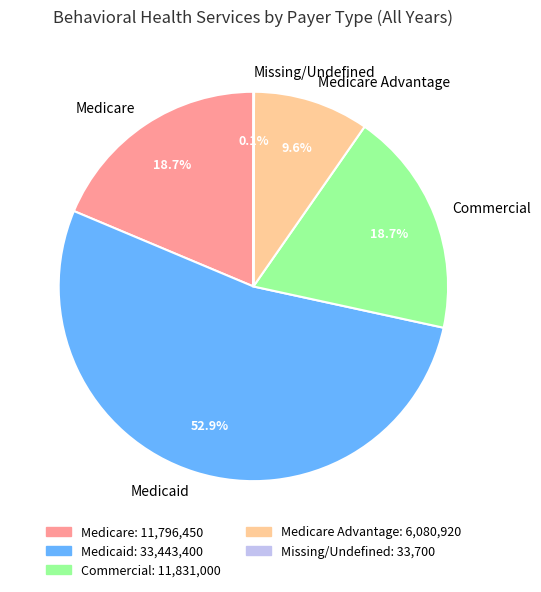

Do Medicare Advantage and Medicare together represent more than half of the pie?

No